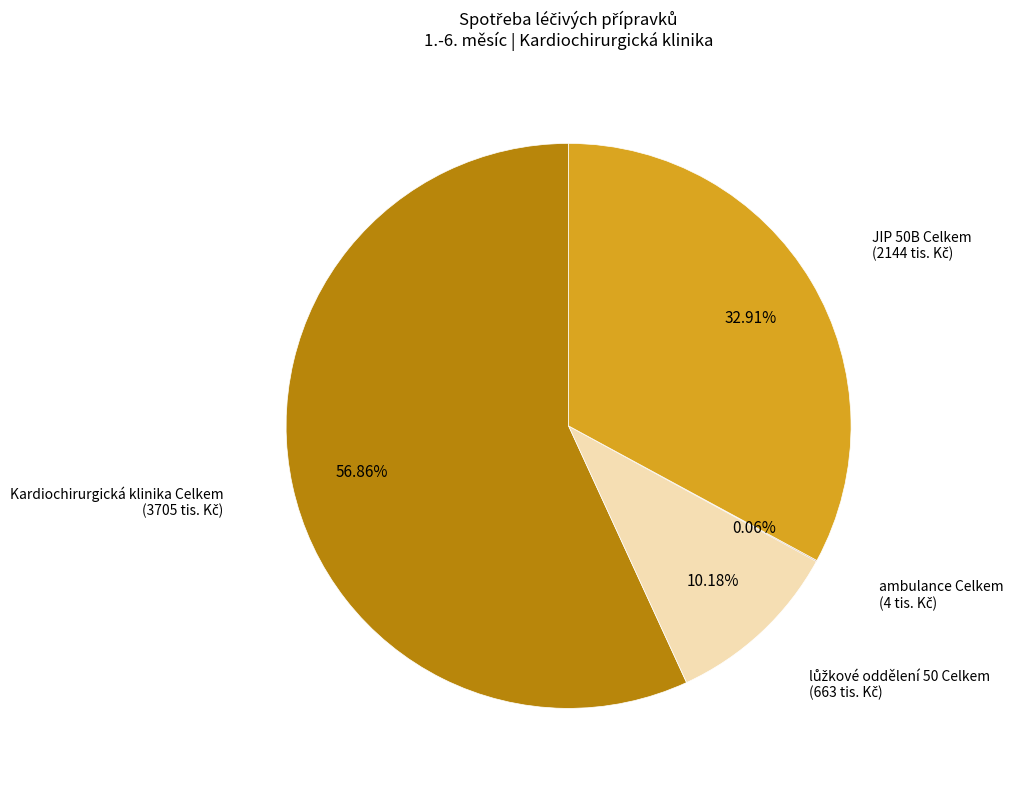

Do JIP 50B Celkem and Kardiochirurgická klinika Celkem together represent more than half of the pie?

Yes